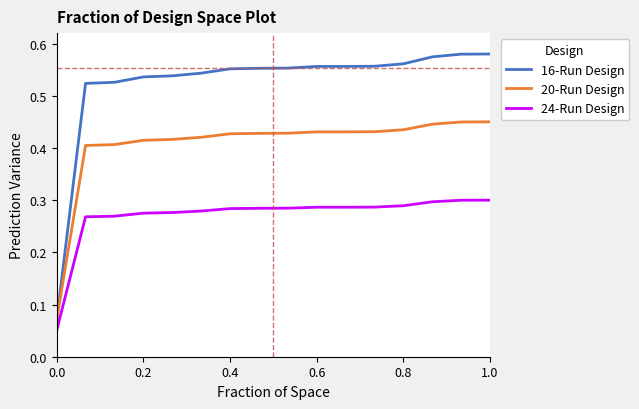

Rank the series by their maximum value, from lowest to highest.

24-Run Design, 20-Run Design, 16-Run Design